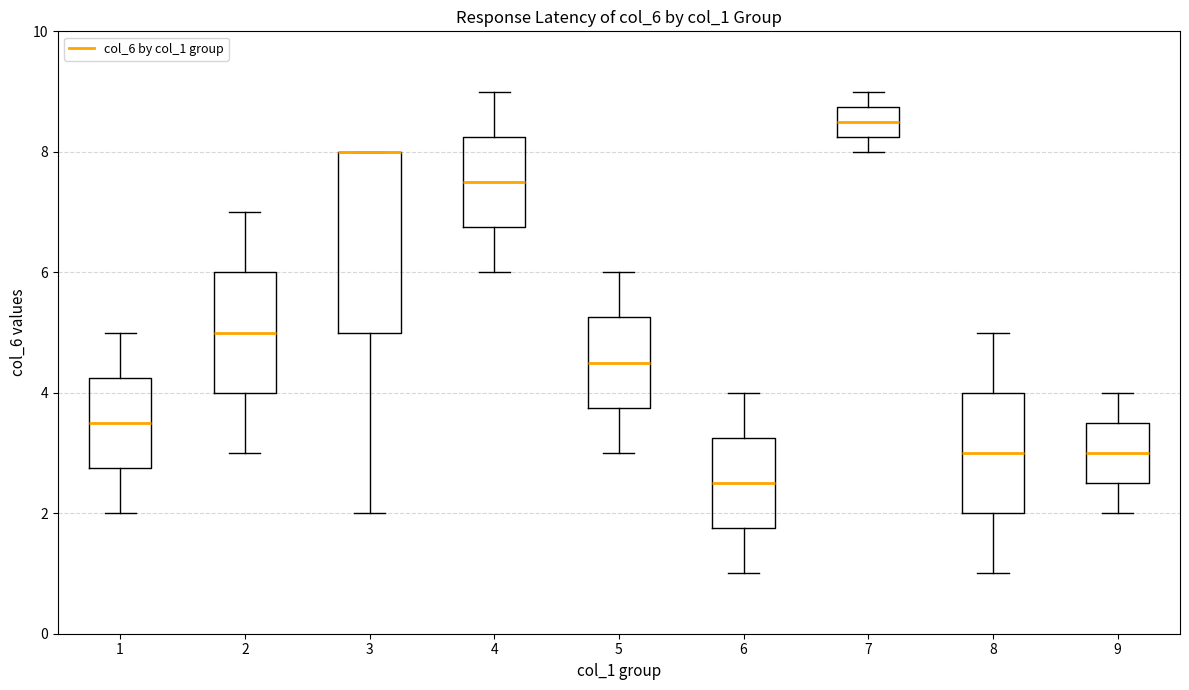

Reading left to right, transcribe this box plot: for each box, give where its median line is, the range the box spans, and where its two whiskers end, as read against the y-axis. The values are not printed on the chart, so give them approximately, as read against the axis.

1: median 3.6, box 2.8 to 4.2, whiskers 2.0 to 5.0
2: median 5.0, box 4.0 to 6.0, whiskers 3.0 to 7.0
3: median 8.0 (drawn on the box's upper edge), box 5.0 to 8.0, whiskers 2.0 to 8.0
4: median 7.6, box 6.8 to 8.2, whiskers 6.0 to 9.0
5: median 4.6, box 3.8 to 5.2, whiskers 3.0 to 6.0
6: median 2.6, box 1.8 to 3.2, whiskers 1.0 to 4.0
7: median 8.6, box 8.2 to 8.8, whiskers 8.0 to 9.0
8: median 3.0, box 2.0 to 4.0, whiskers 1.0 to 5.0
9: median 3.0, box 2.6 to 3.6, whiskers 2.0 to 4.0